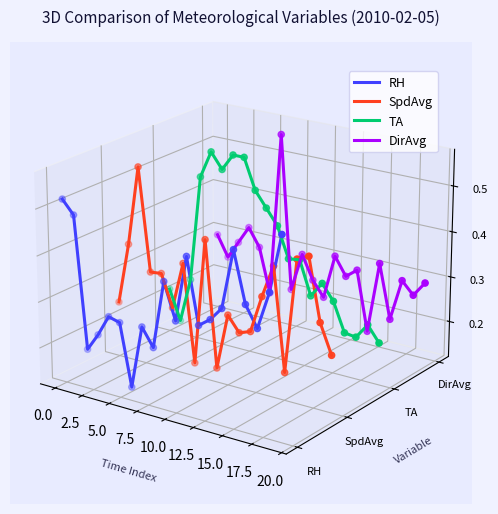

At how many categories does at least one series exceed 0?

18